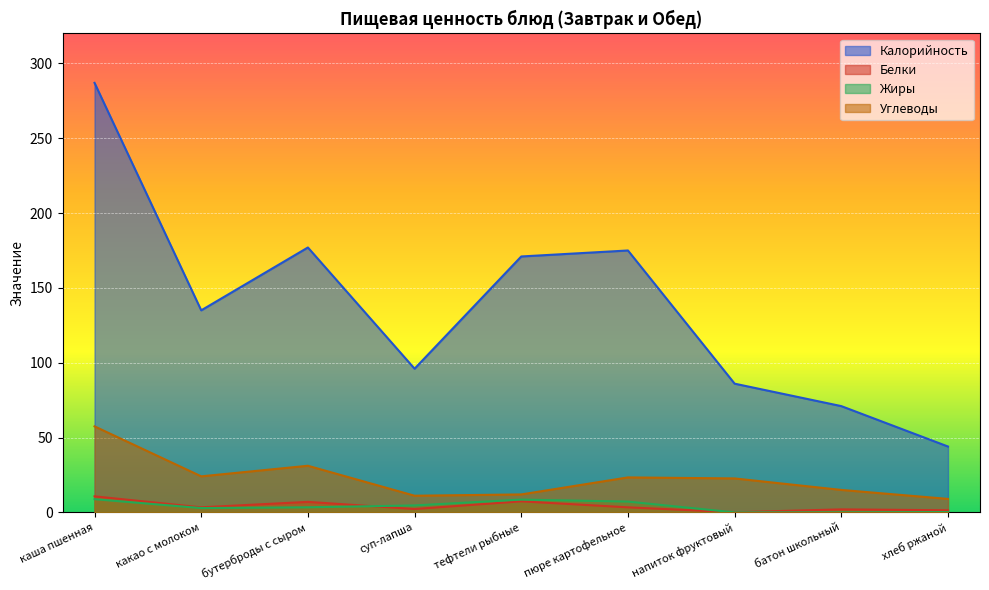

True or false: Углеводы and Жиры cross at least once.

False